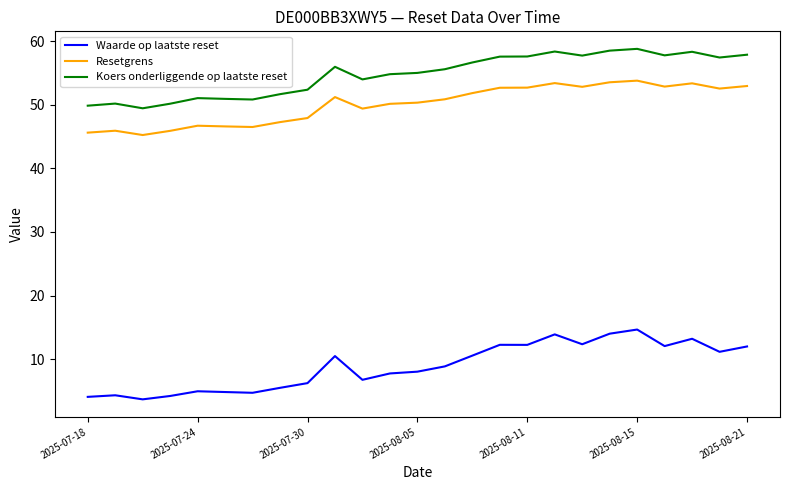

True or false: Resetgrens and Koers onderliggende op laatste reset intersect in this chart.

False